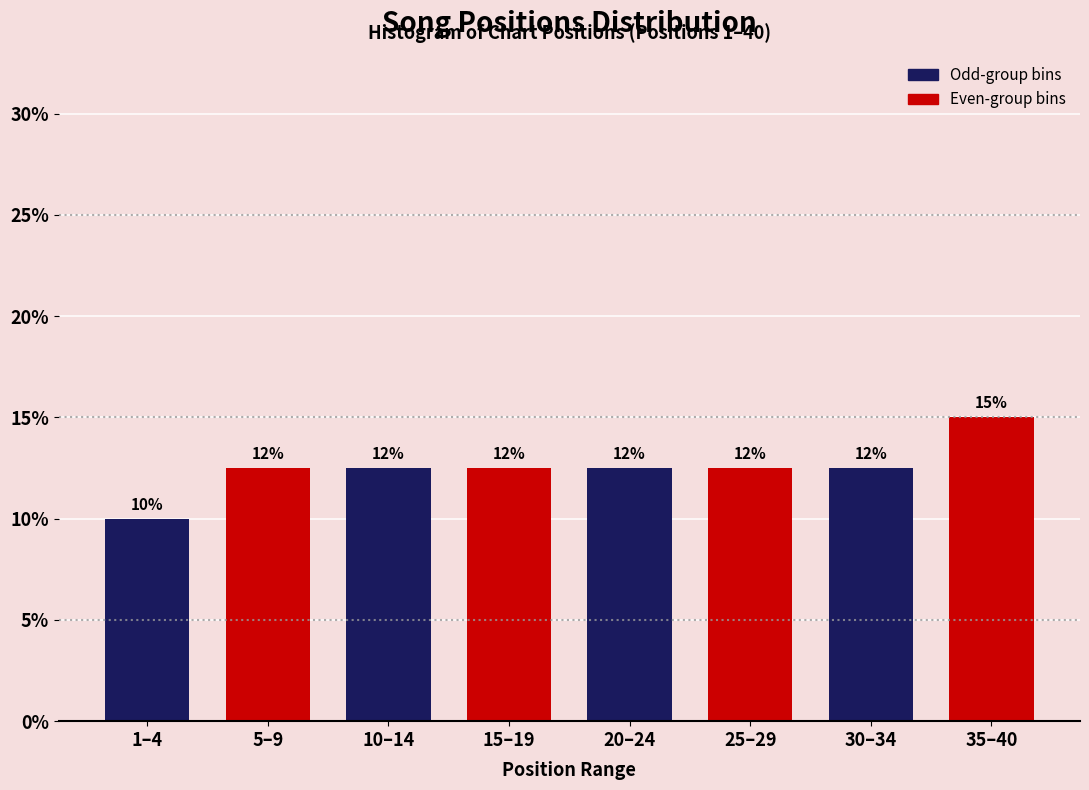

Does the chart contain any negative values?

No